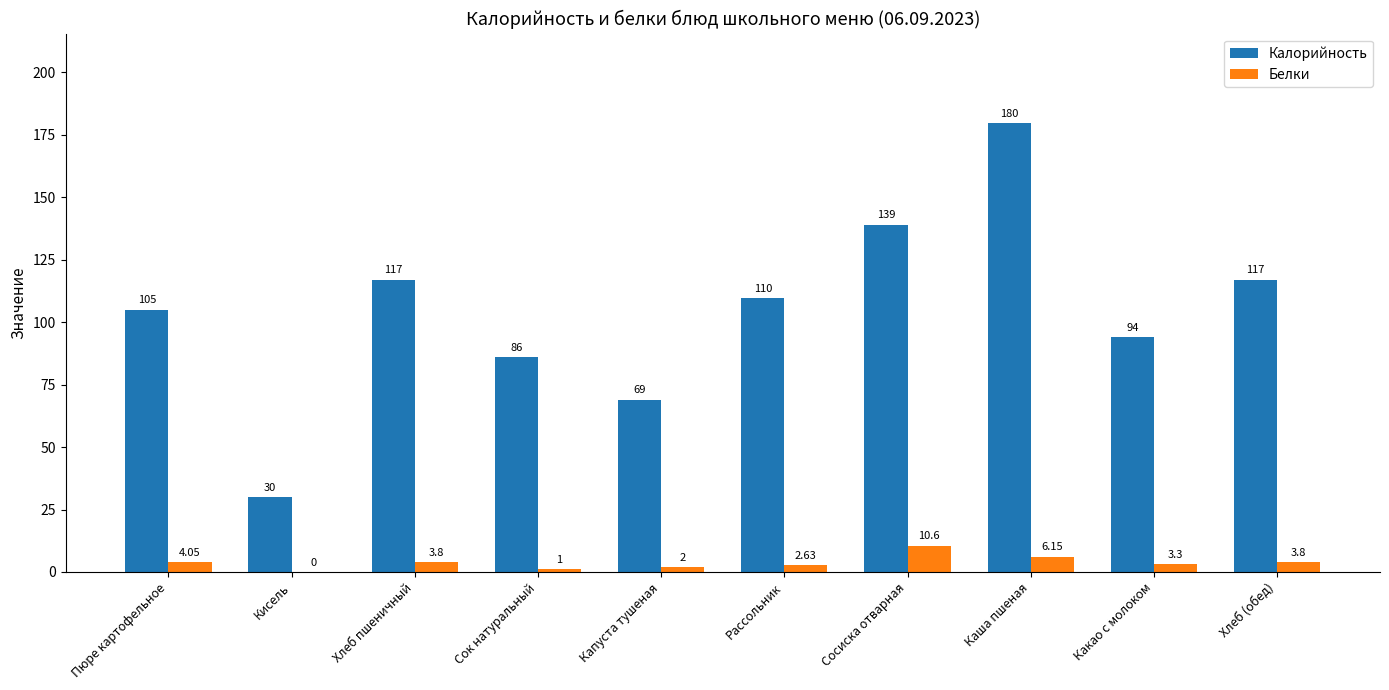

Which series changed the most between Капуста тушеная and Рассольник?

Калорийность